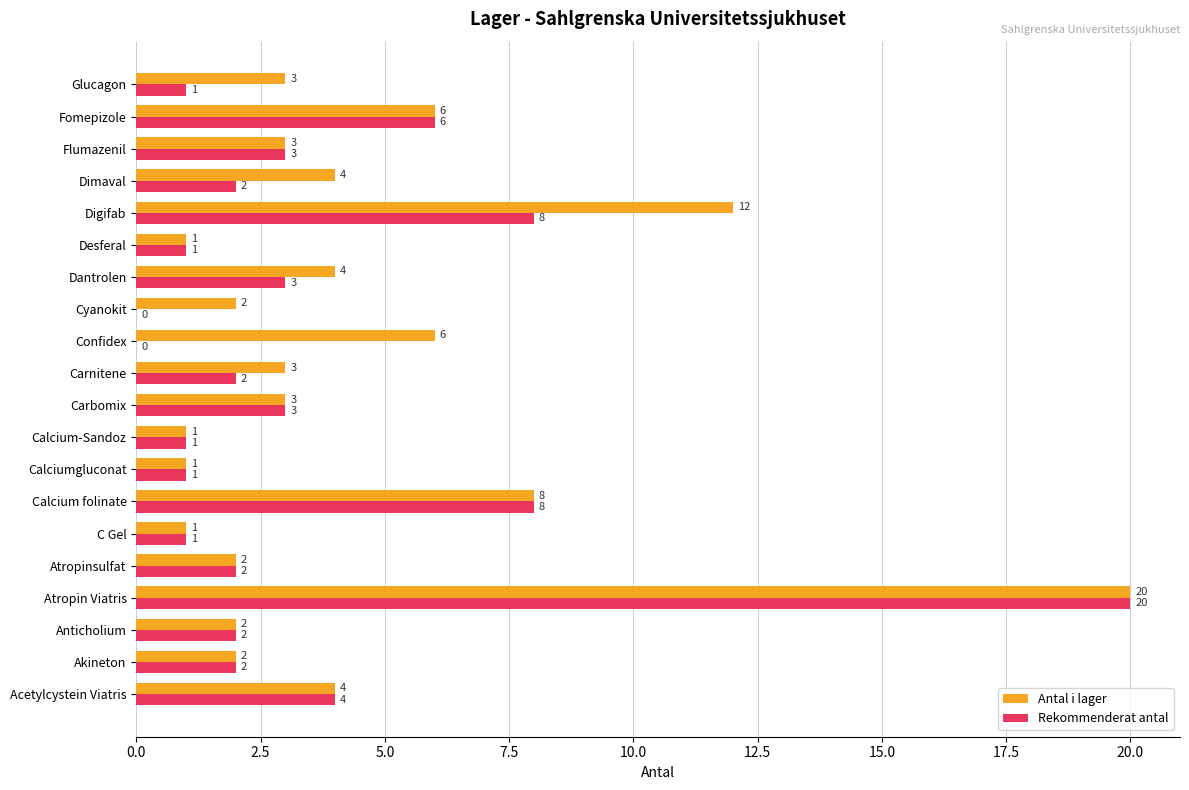

What is the sum of all Rekommenderat antal values?

70